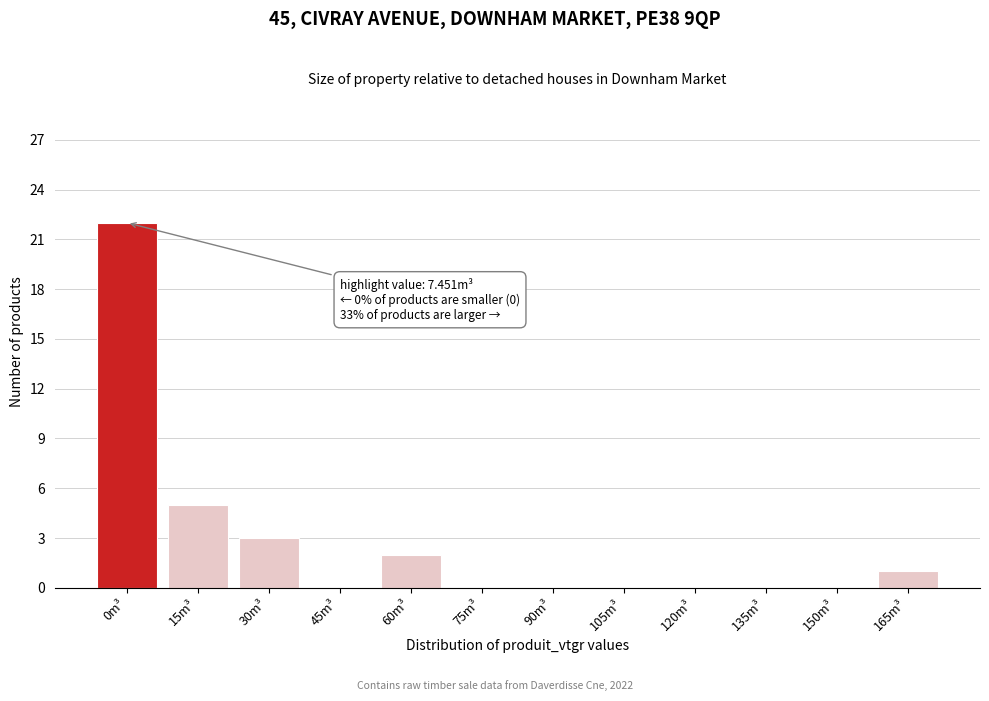

Reading left to right, list all the values displayed in this chart.

0m³=22	15m³=5	30m³=3	45m³=0	60m³=2	75m³=0	90m³=0	105m³=0	120m³=0	135m³=0	150m³=0	165m³=1